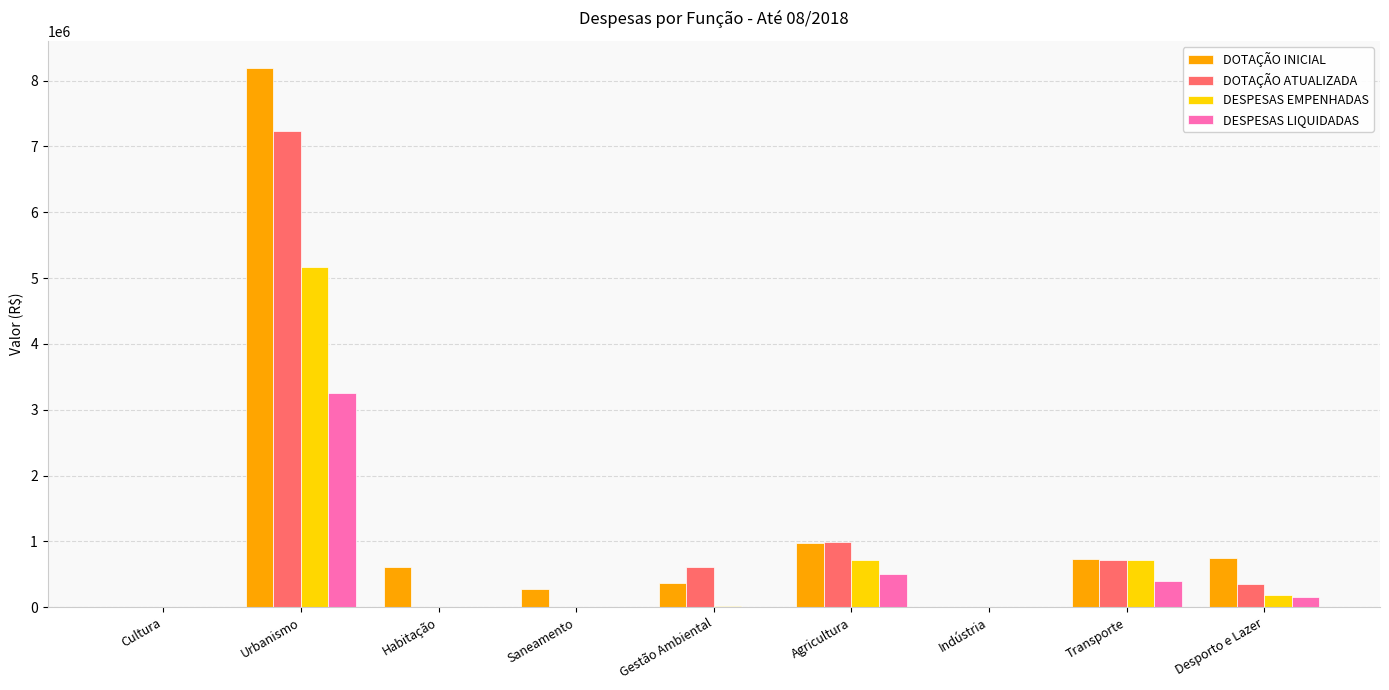

What is the sum of all DOTAÇÃO INICIAL values?

11928043.9